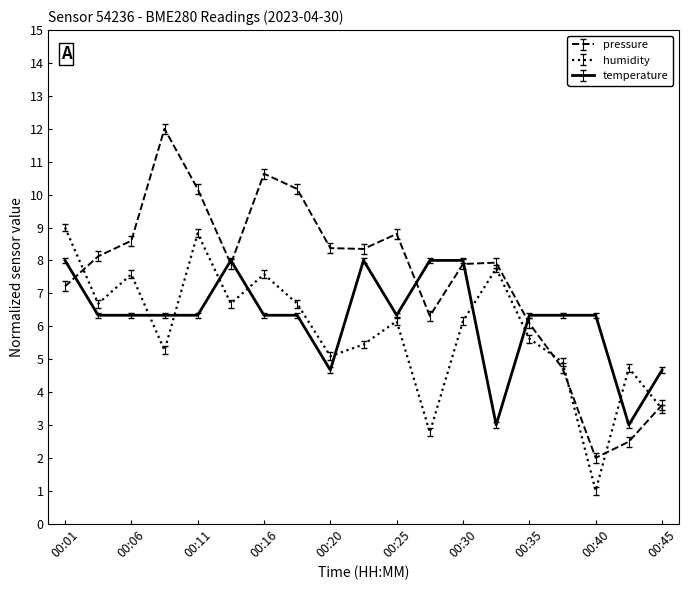

What is the maximum value for humidity?

9.0